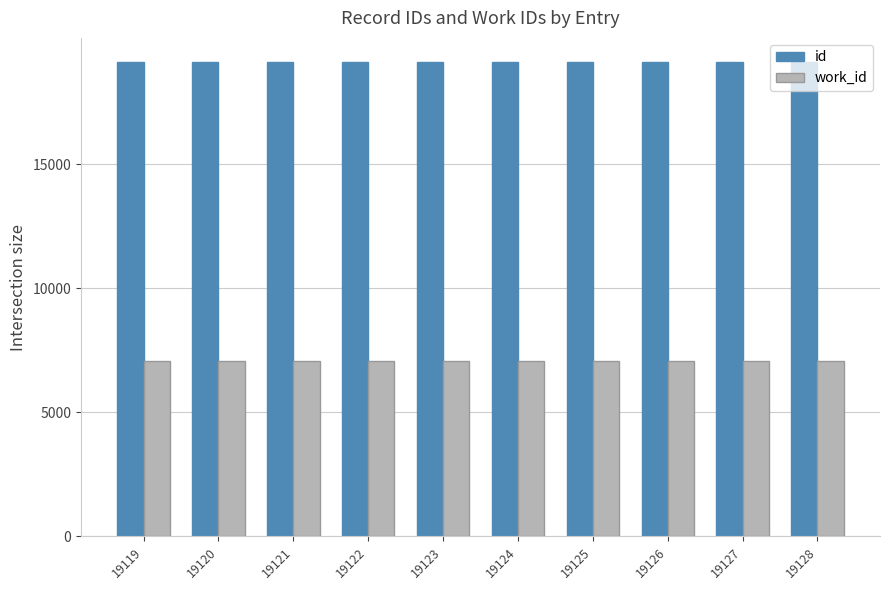

True or false: work_id has a value of 2833 at 19121.

False